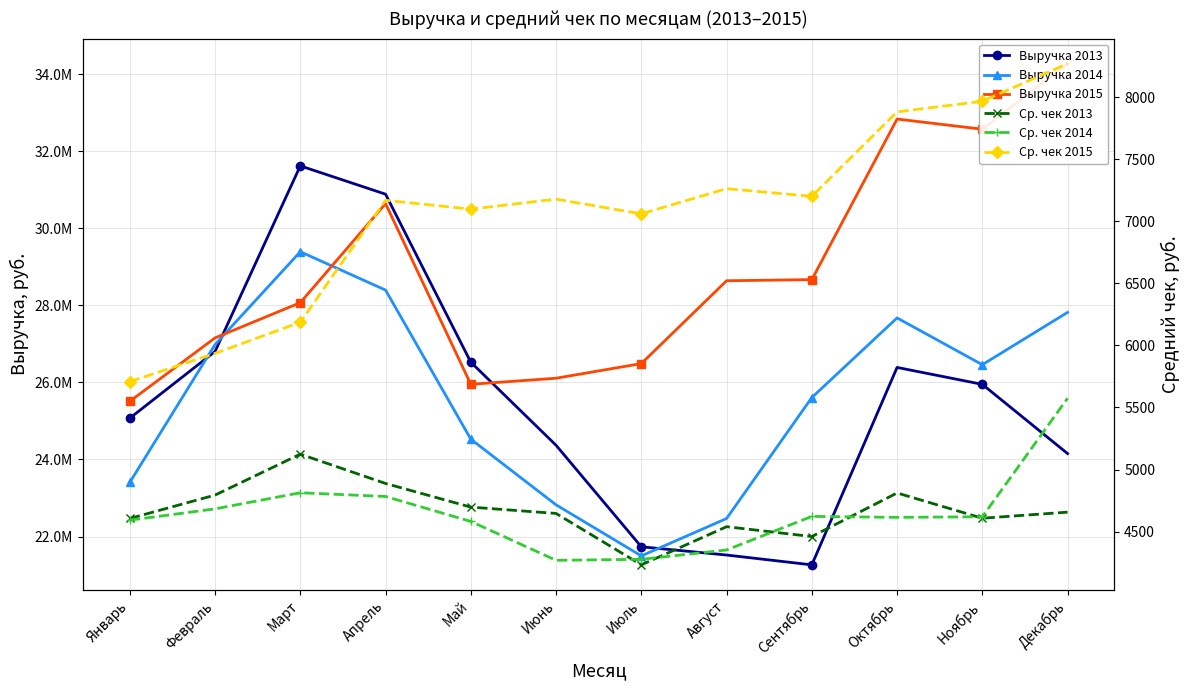

True or false: Выручка 2013 has a value of 47682861.9 at Май.

False